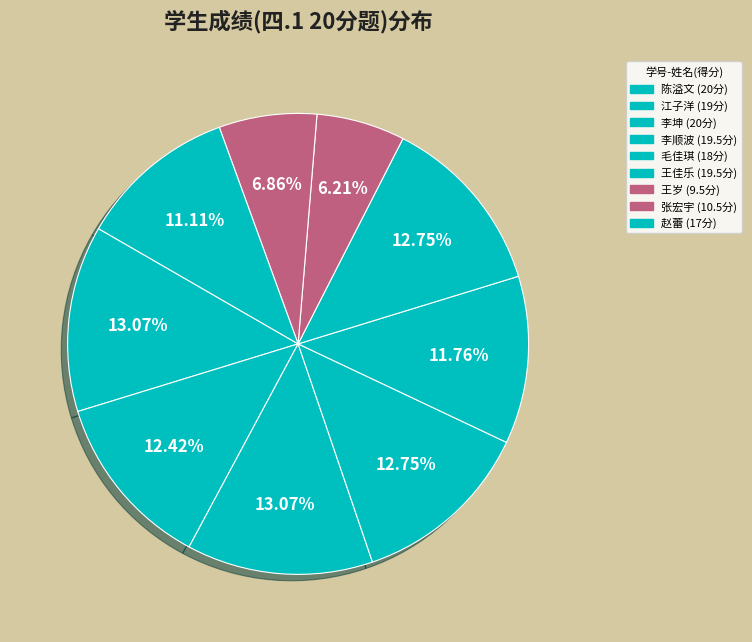

Which slice is the smallest?

王岁